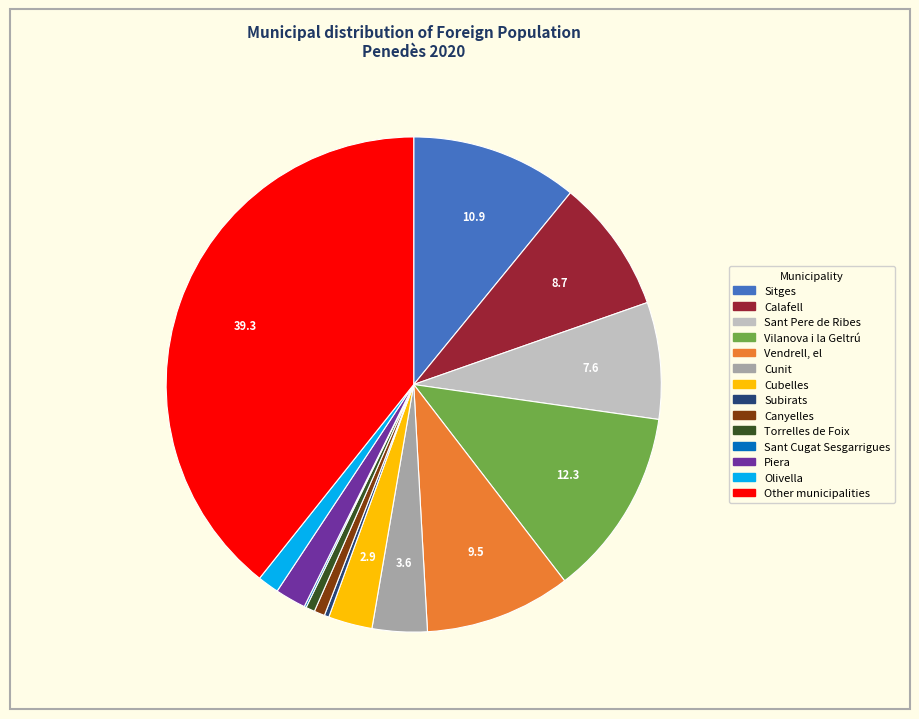

The Vendrell, el slice represents 1% of the pie. True or false?

False